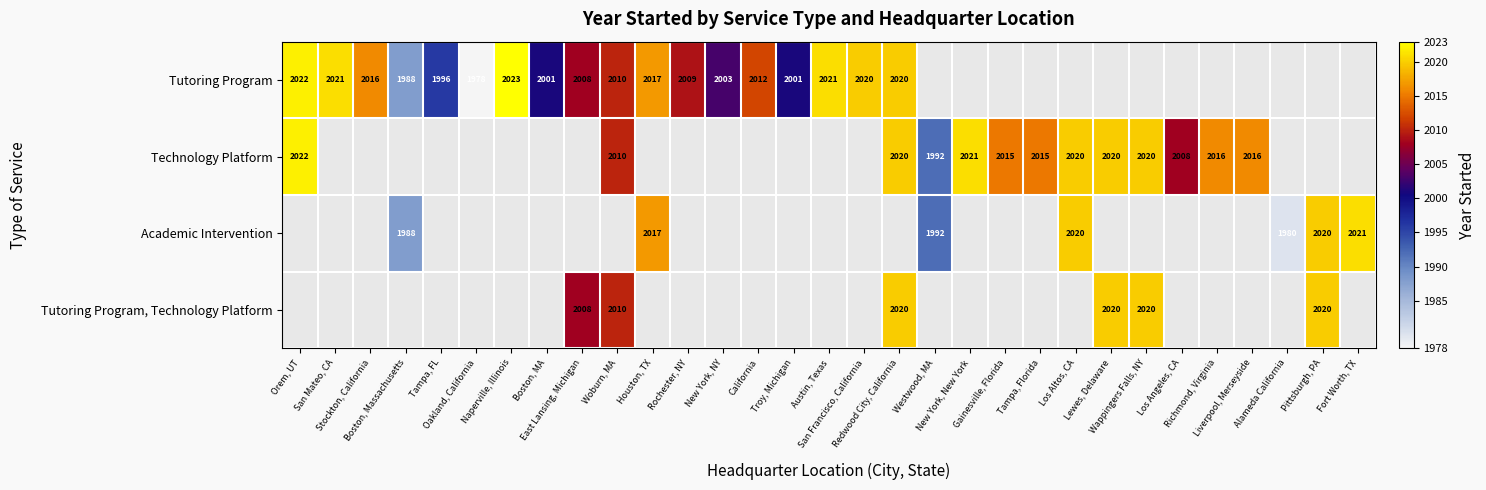

Rank the series by their maximum value, from highest to lowest.

Tutoring Program, Technology Platform, Academic Intervention, Tutoring Program, Technology Platform